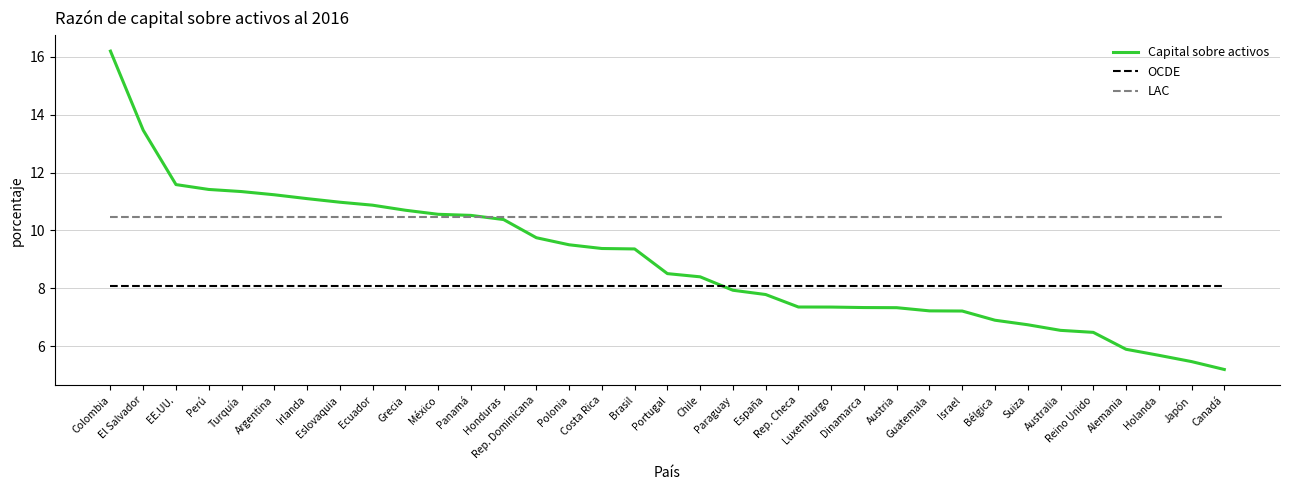

List the series in order of their overall mean, lowest first.

OCDE, Capital sobre activos, LAC